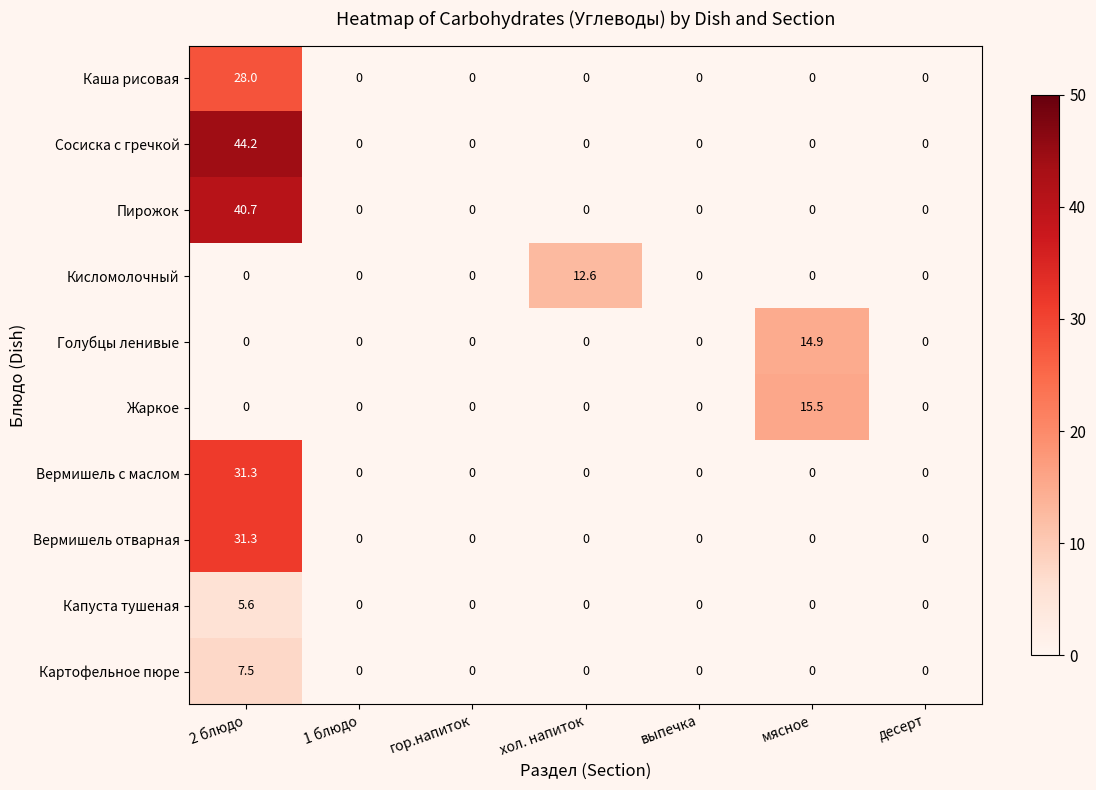

Count the Капуста тушеная values in the range 0 to 1.

6